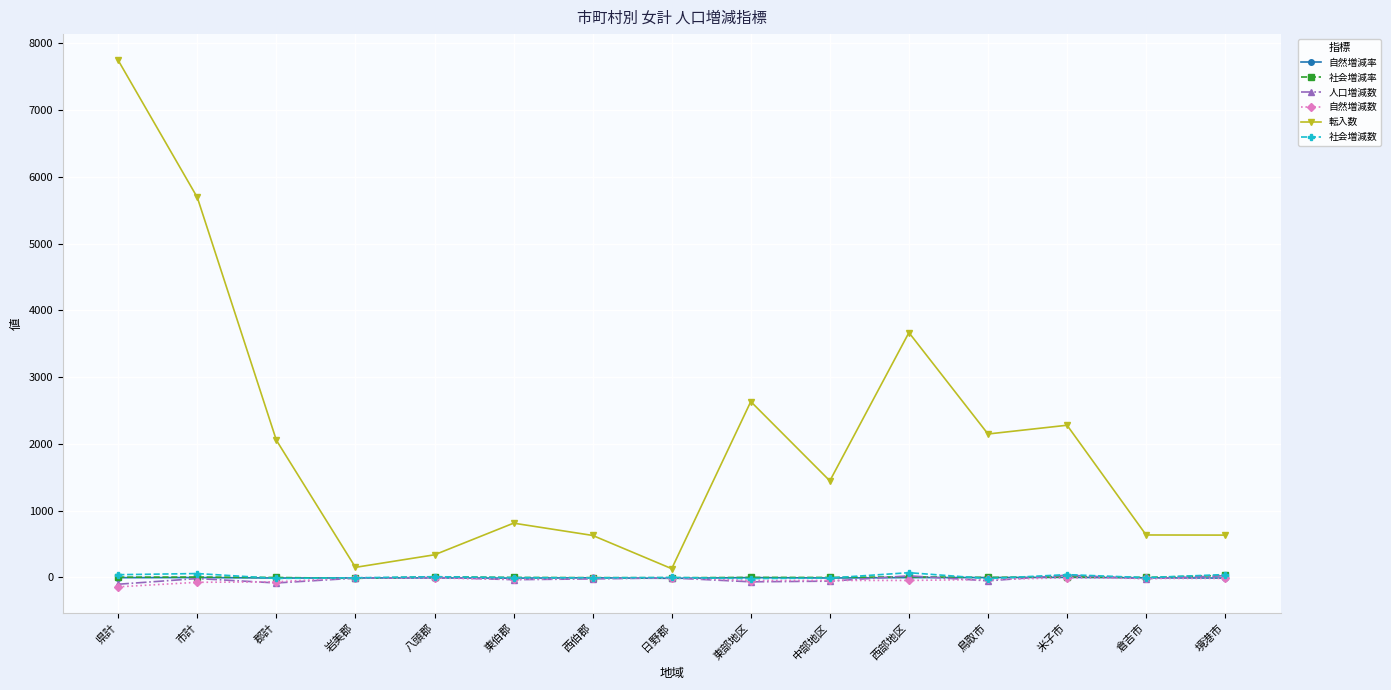

How many lines are shown in the chart?

6